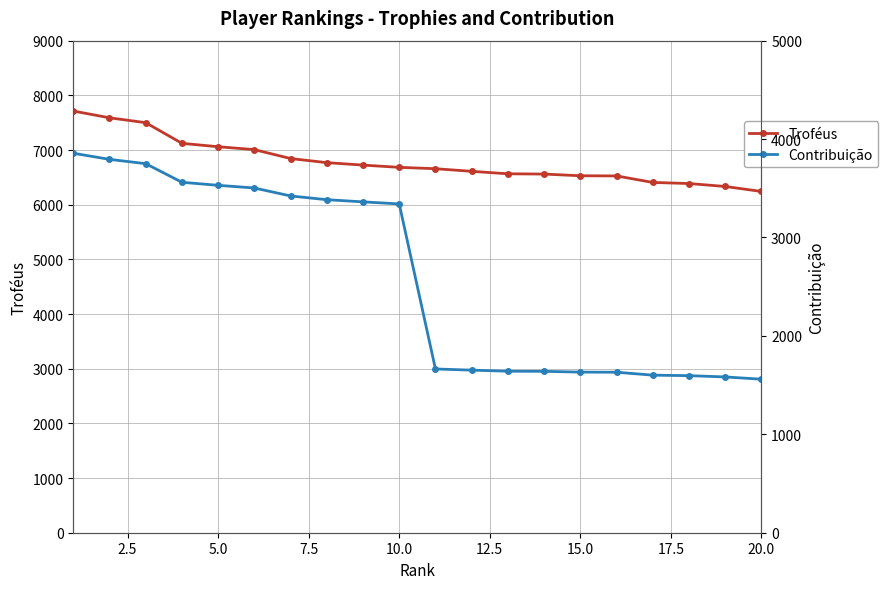

Which series has the largest total across all categories?

Troféus